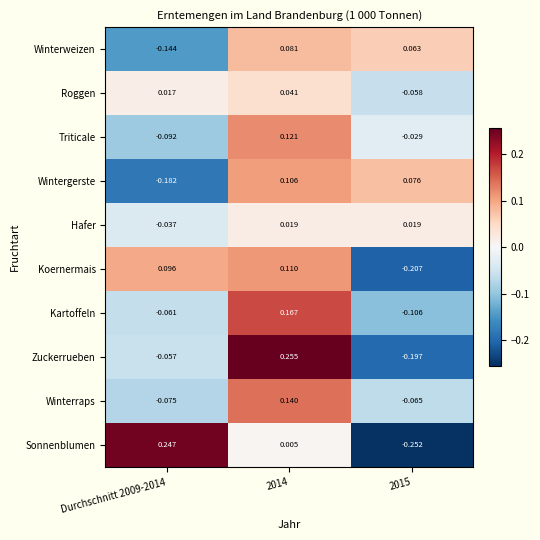

At 2015, list the series in order from largest to smallest.

Wintergerste, Winterweizen, Hafer, Triticale, Roggen, Winterraps, Kartoffeln, Zuckerrueben, Koernermais, Sonnenblumen